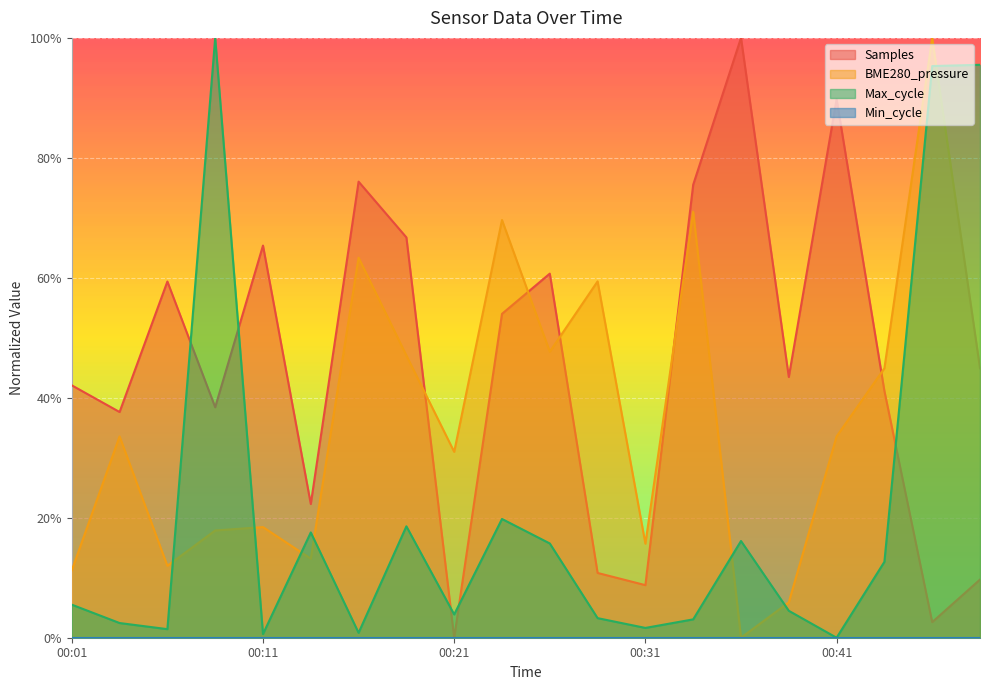

Rank the series by their average value, from lowest to highest.

Max_cycle, BME280_pressure, Samples